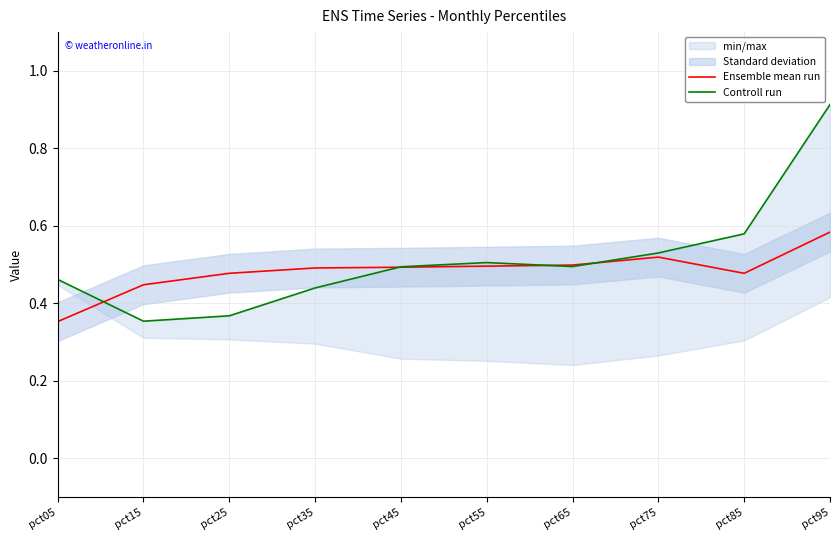

Read the Ensemble mean run value at pct15.

0.4